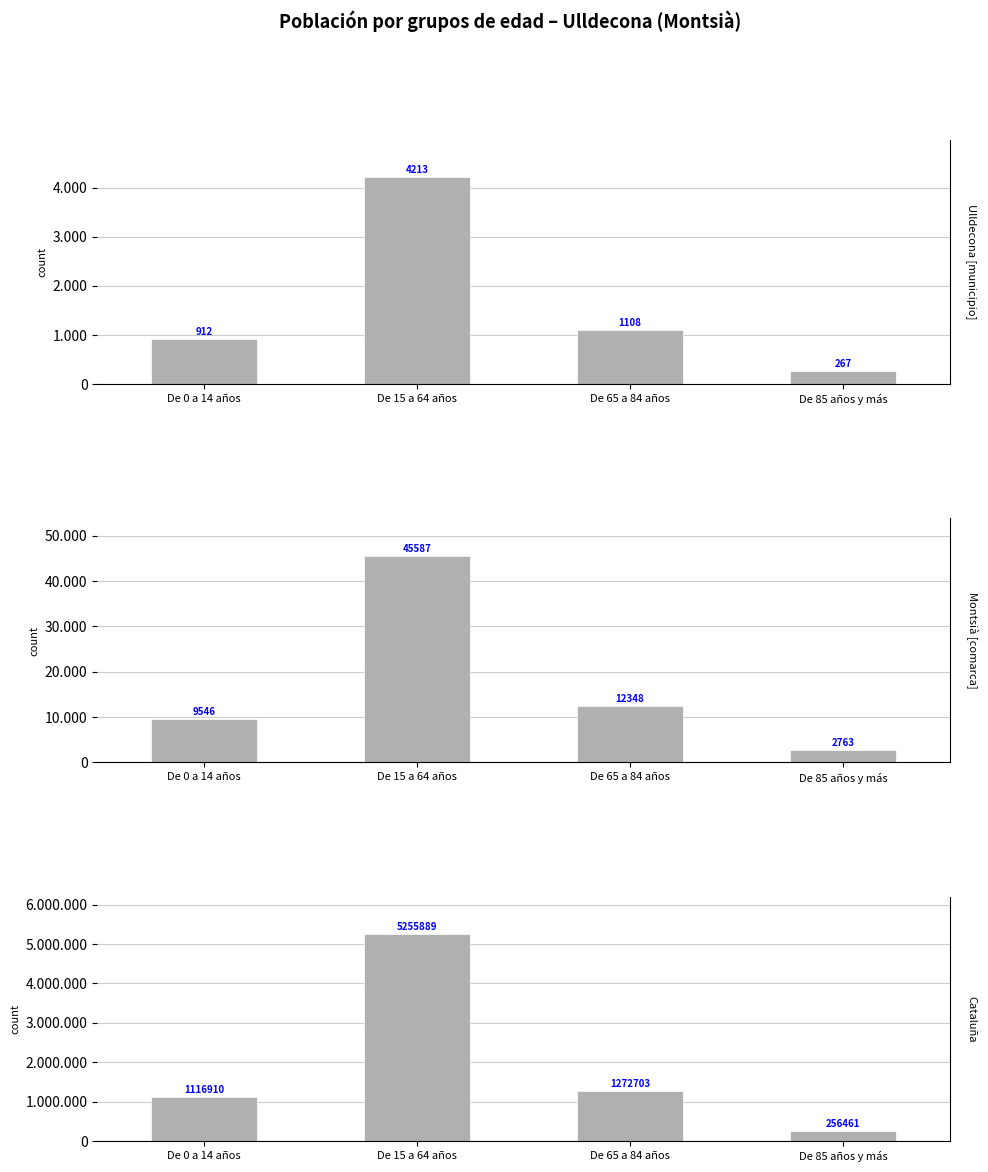

How many groups of bars are there?

4